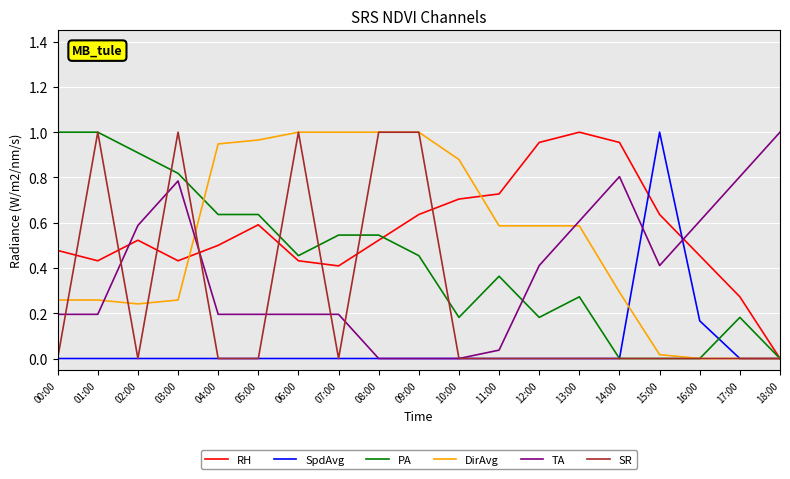

Is it true that DirAvg equals 0.2 at 14:00?

False